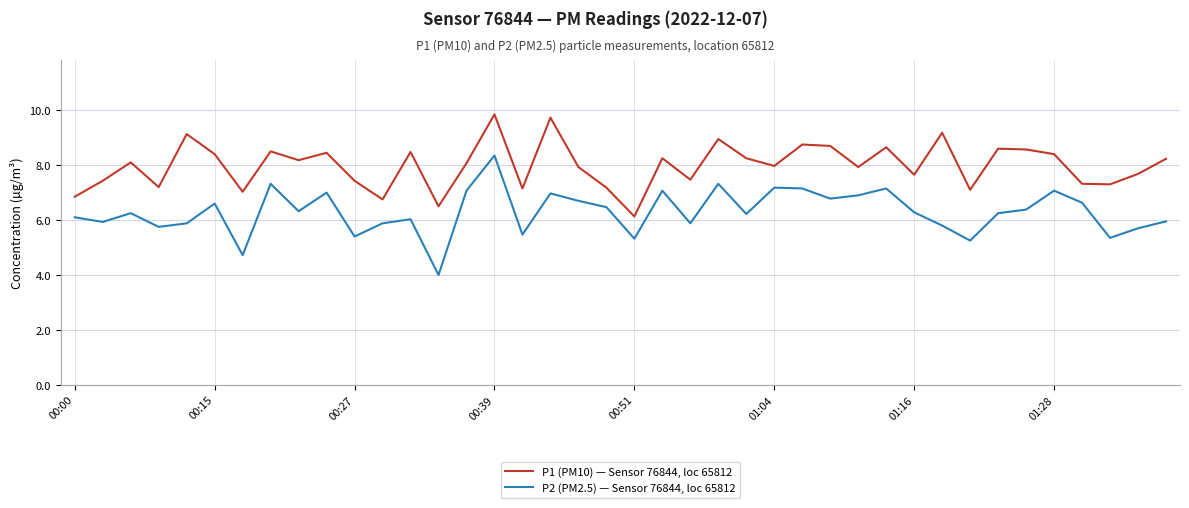

True or false: P2 (PM2.5) — Sensor 76844, loc 65812 and P1 (PM10) — Sensor 76844, loc 65812 intersect in this chart.

False